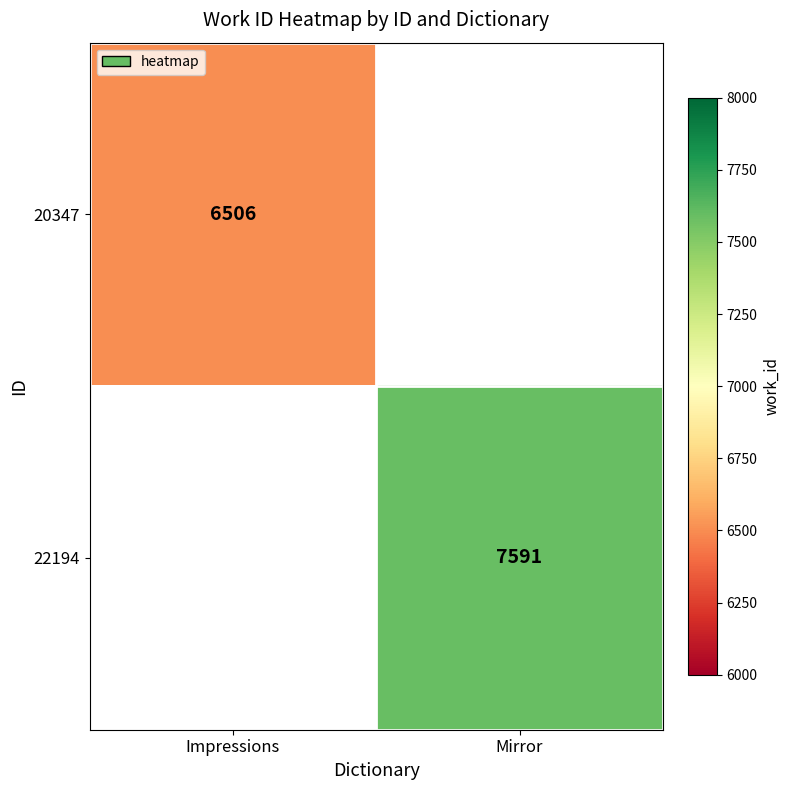

Is it true that 22194 equals 7591 at Mirror?

True